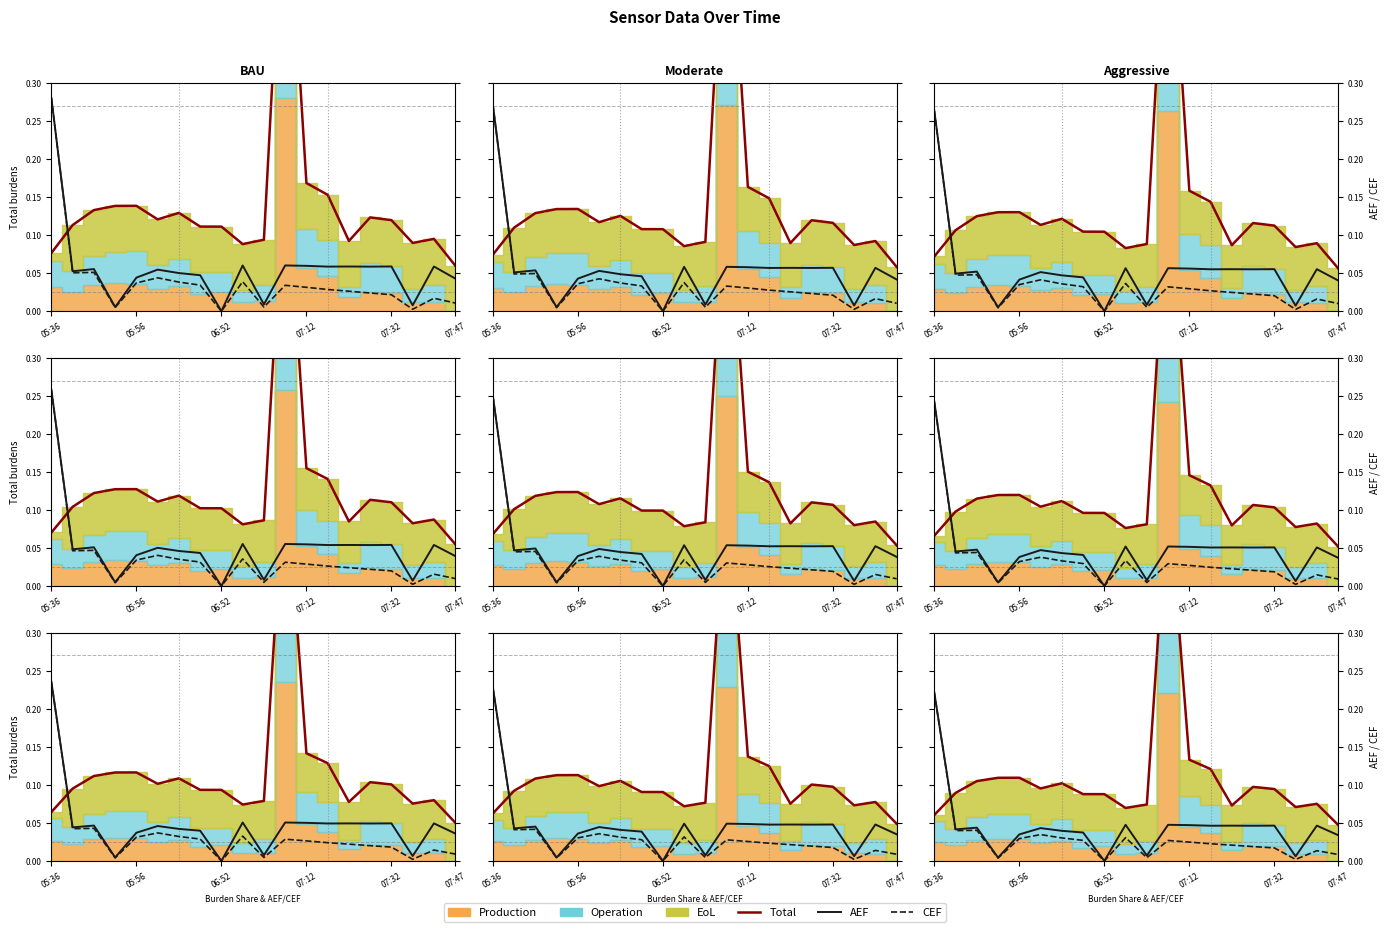

True or false: CEF and AEF cross at least once.

False